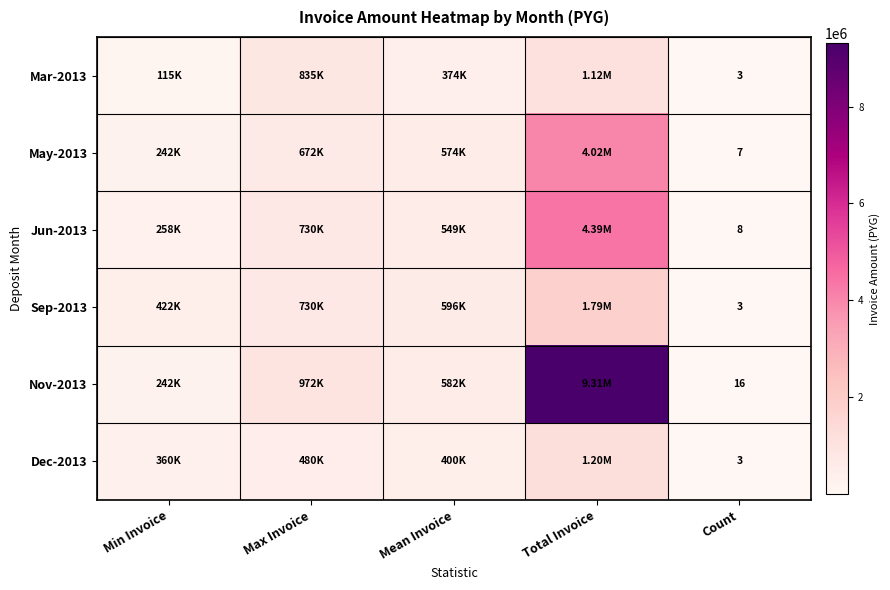

List the series in order of their peak value, lowest first.

Mar-2013, Dec-2013, Sep-2013, May-2013, Jun-2013, Nov-2013